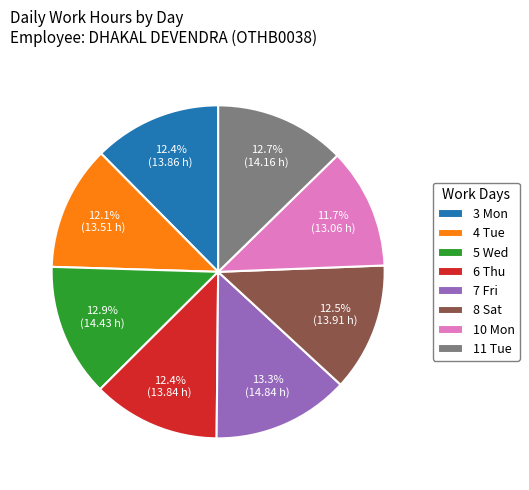

Is there any slice that represents more than half of the pie?

No